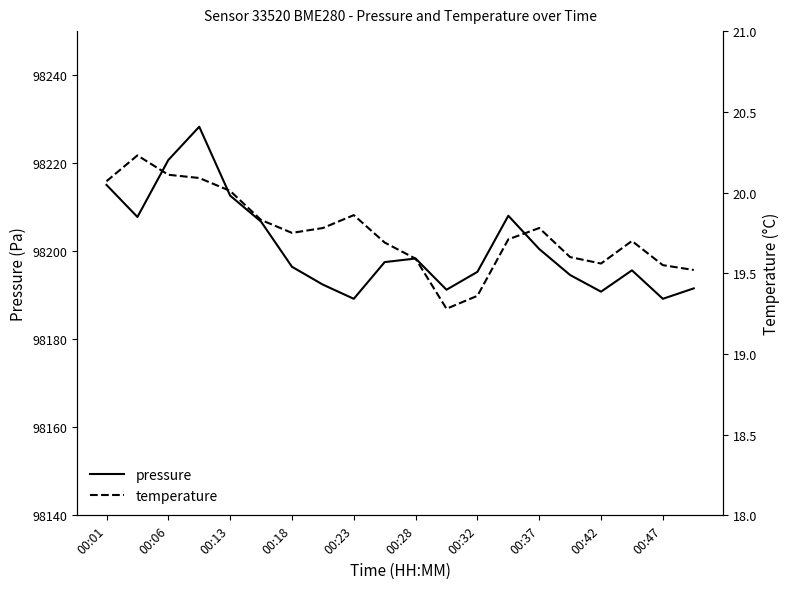

True or false: pressure has a value of 49391.6 at 00:42.

False